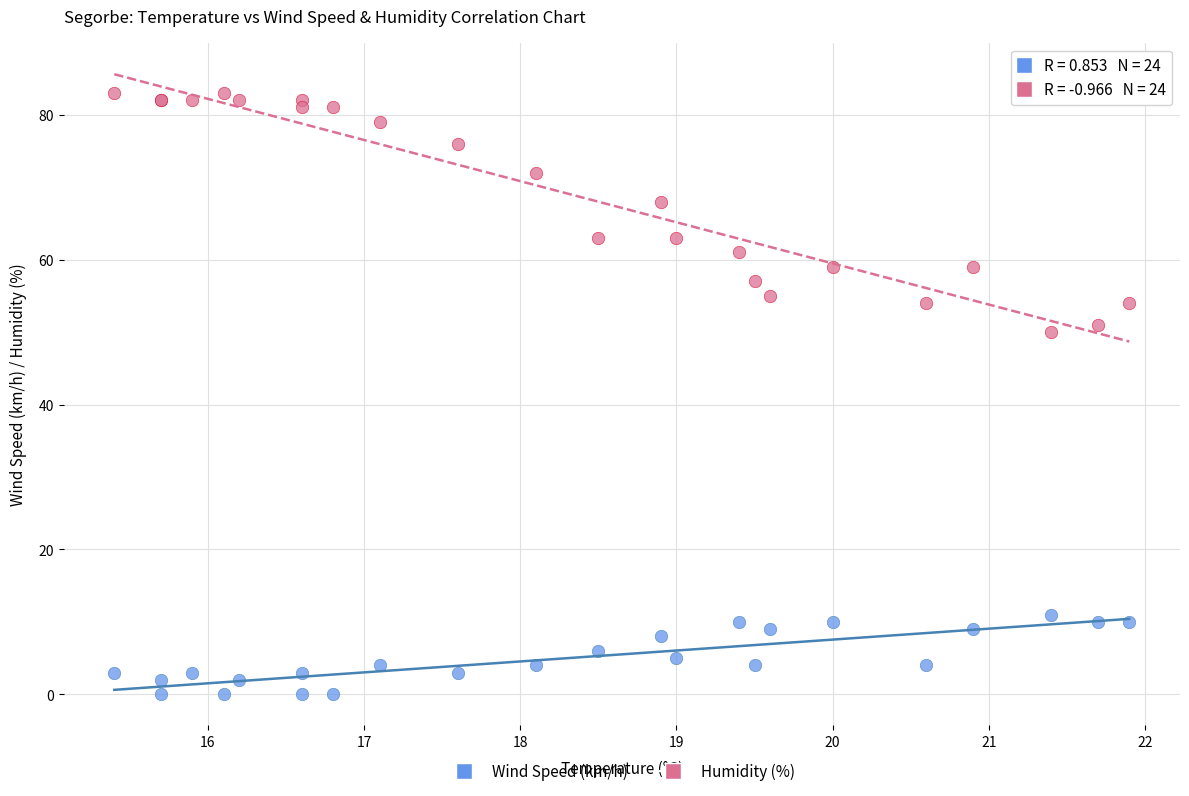

In the Humidity (%) series, what Y value is closest to 66?

68